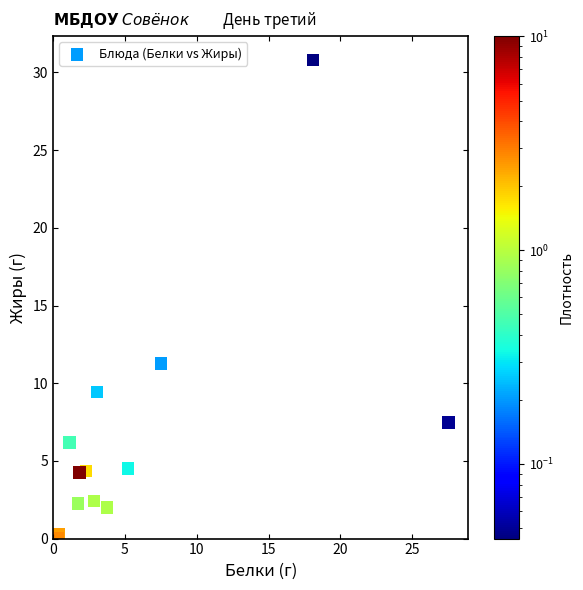

What Y value in the scatter plot is closest to 15?

11.3